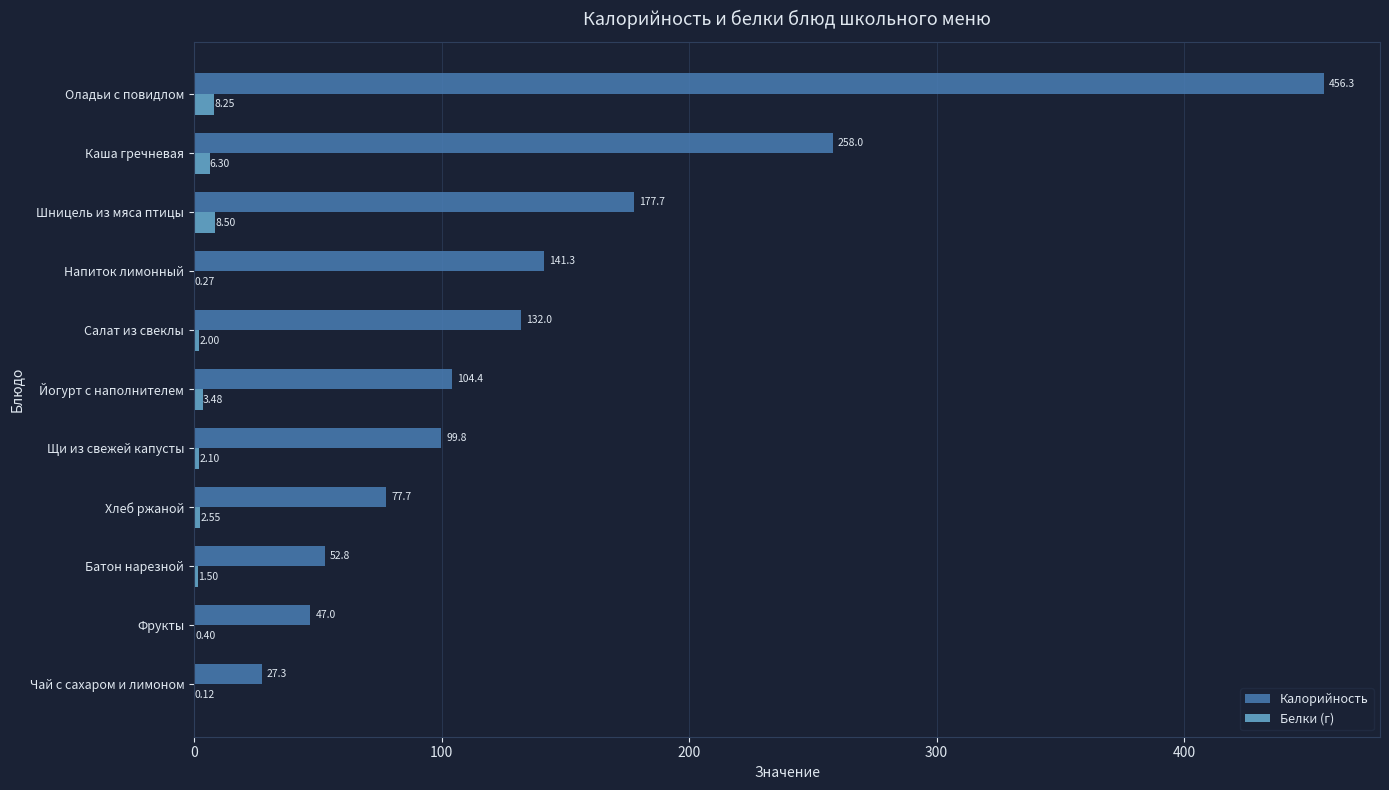

At which label does Белки (г) reach its peak?

Шницель из мяса птицы